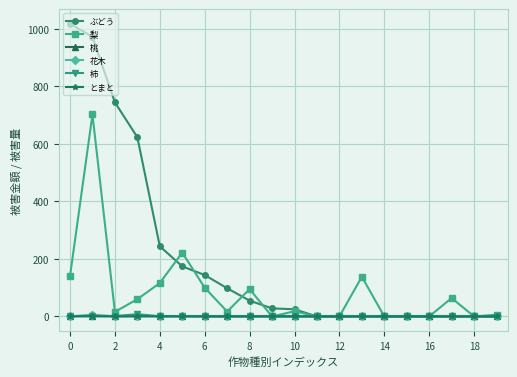

Which series has the largest total across all categories?

ぶどう